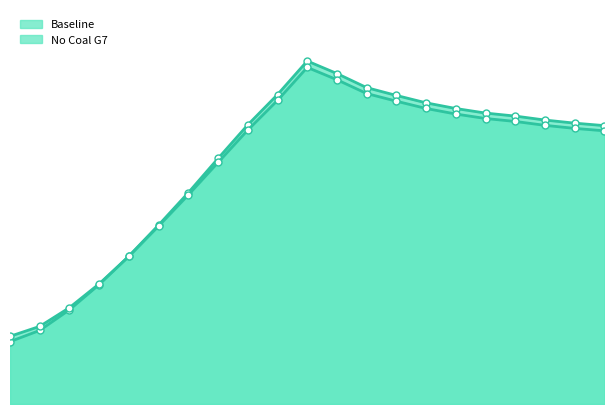

The value of Baseline at 2000 is 1.2. True or false?

False